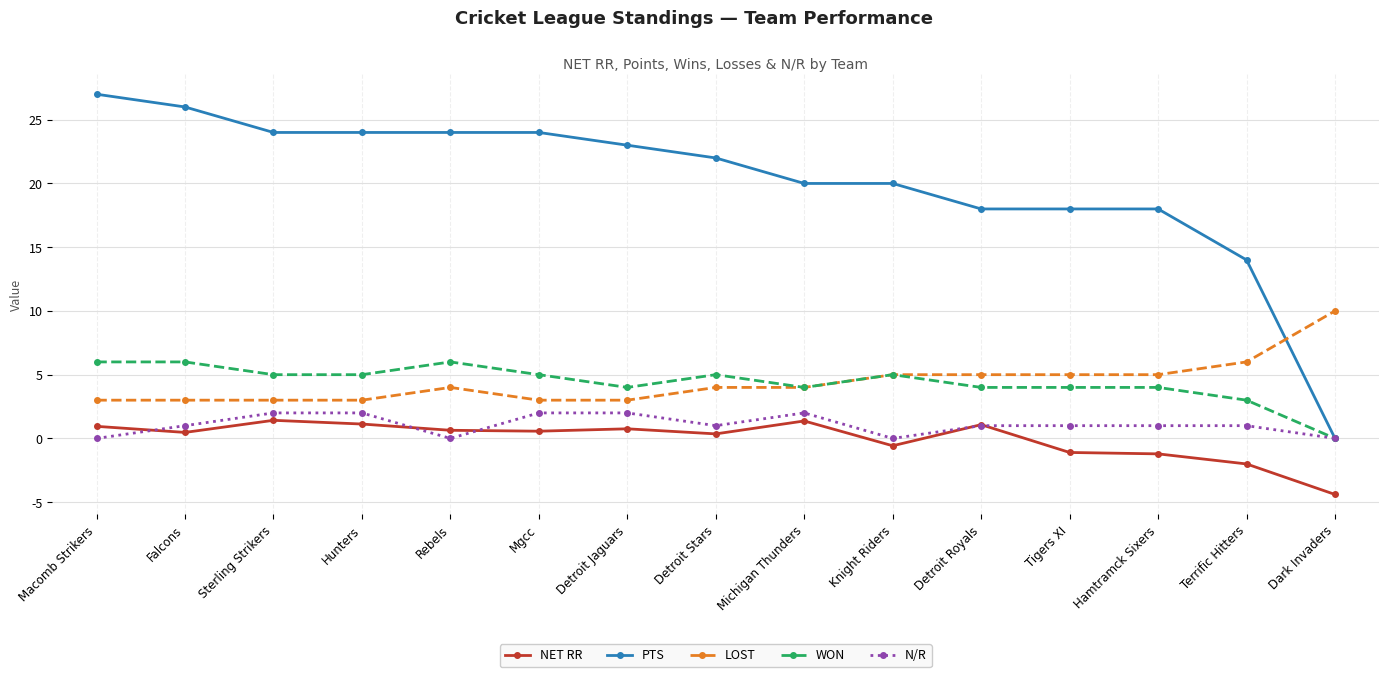

What are all the series names shown in the legend?

NET RR, PTS, LOST, WON, N/R